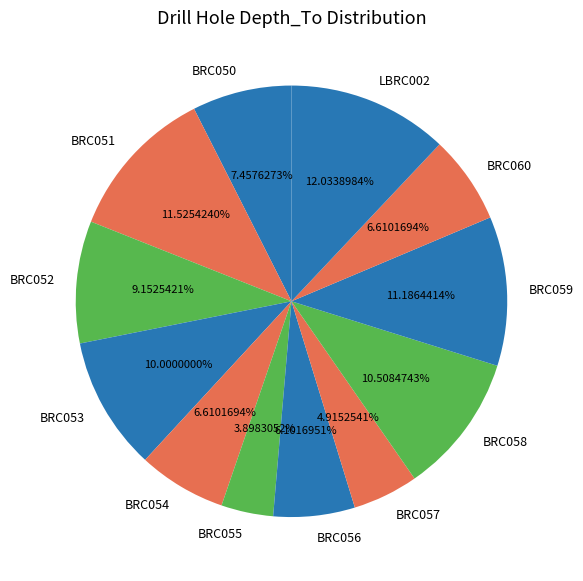

How many slices are in this pie chart?

12